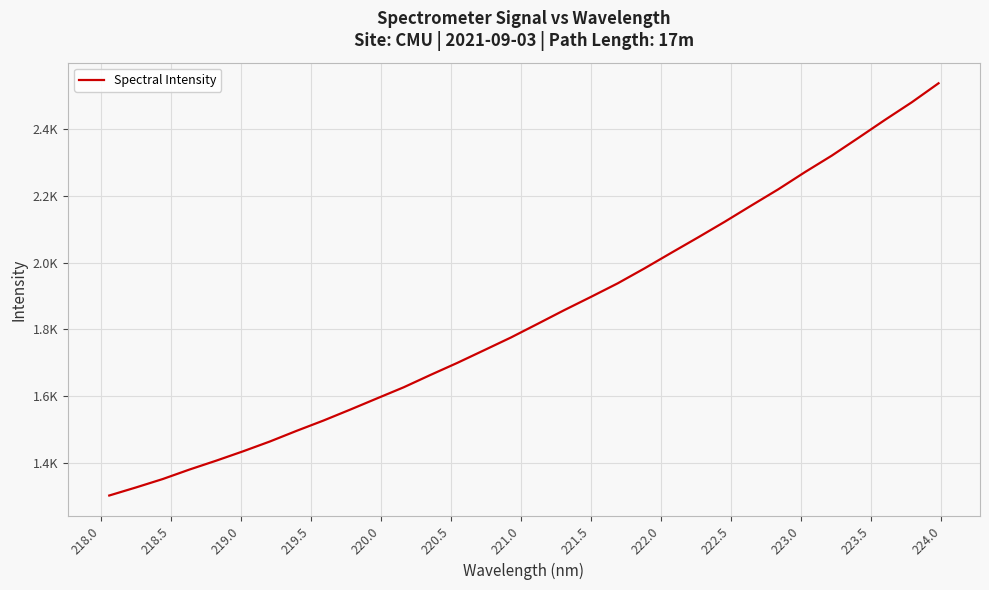

What is the smallest value displayed?

1301.9